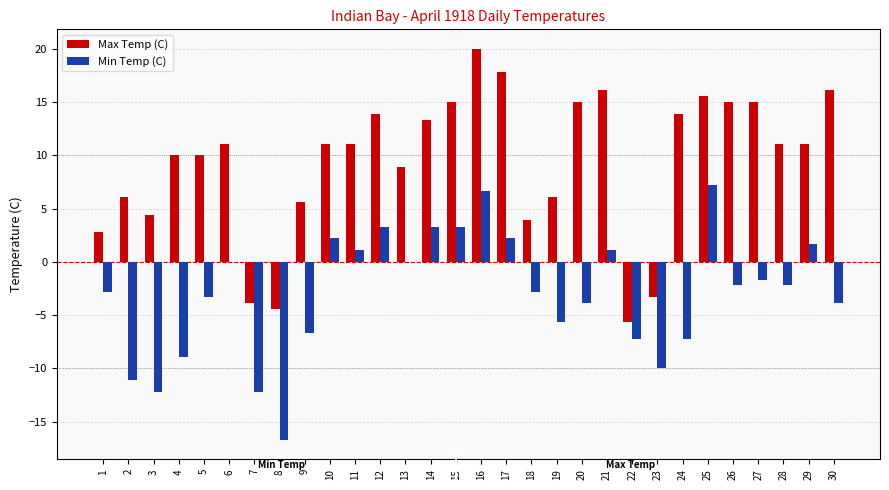

Reading left to right, what are all the values shown in this chart?

Max Temp (C): 1=2.8	2=6.1	3=4.4	4=10.0	5=10.0	6=11.1	7=-3.9	8=-4.4	9=5.6	10=11.1	11=11.1	12=13.9	13=8.9	14=13.3	15=15.0	16=20.0	17=17.8	18=3.9	19=6.1	20=15.0	21=16.1	22=-5.6	23=-3.3	24=13.9	25=15.6	26=15.0	27=15.0	28=11.1	29=11.1	30=16.1
Min Temp (C): 1=-2.8	2=-11.1	3=-12.2	4=-8.9	5=-3.3	6=0.0	7=-12.2	8=-16.7	9=-6.7	10=2.2	11=1.1	12=3.3	13=0.0	14=3.3	15=3.3	16=6.7	17=2.2	18=-2.8	19=-5.6	20=-3.9	21=1.1	22=-7.2	23=-10.0	24=-7.2	25=7.2	26=-2.2	27=-1.7	28=-2.2	29=1.7	30=-3.9